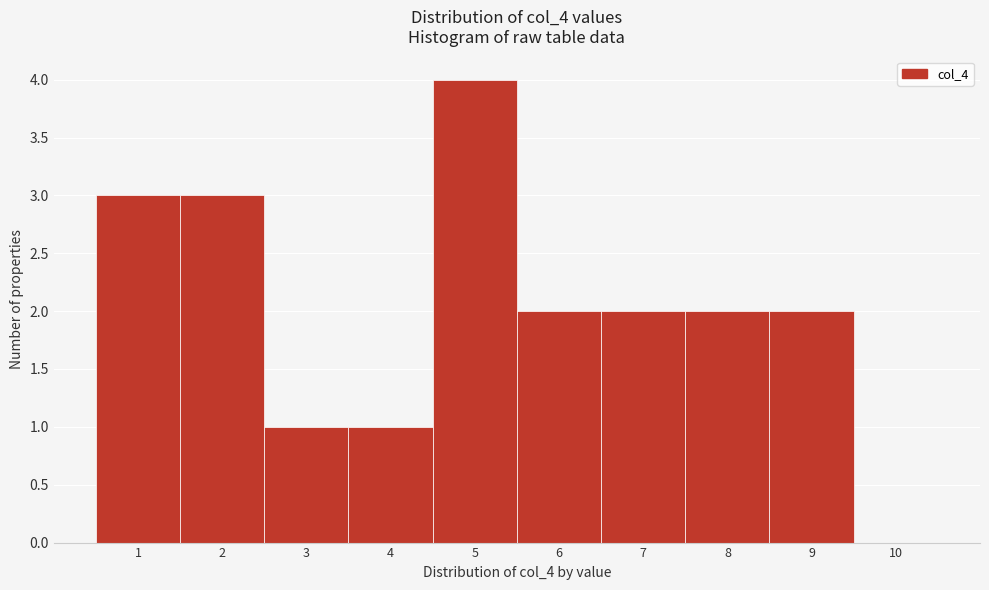

How tall is the bar that spans 3.5 to 4.5 on the x-axis? The values are not printed on the chart, so give them approximately, as read against the axis.

1